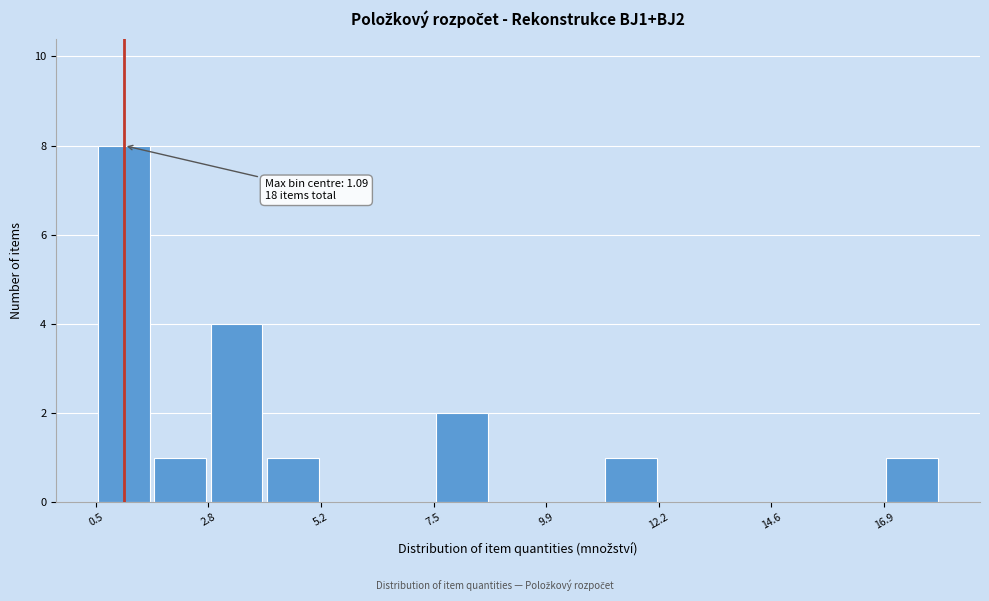

Read against the x-axis, roughly where is the centre of the tallest bar?

1.0